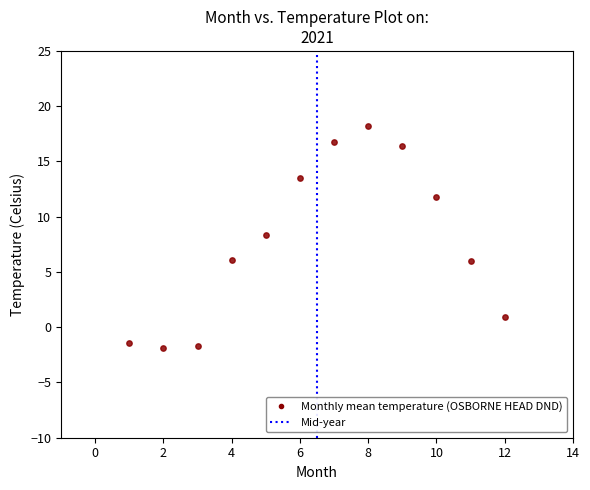

What is the range of X values (max minus min)?

11.0